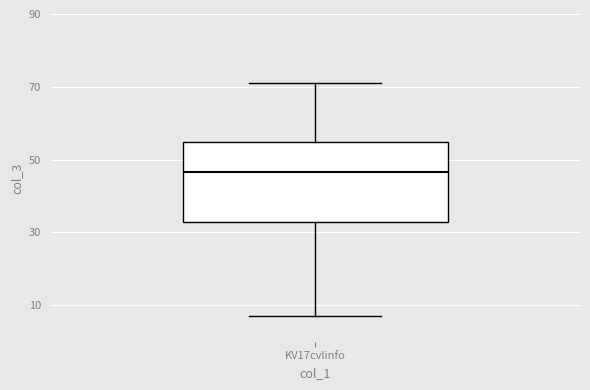

Read this box plot against the y-axis: the position of the median line, the range covered by the box, and the ends of both whiskers. The values are not printed on the chart, so give them approximately, as read against the axis.

median 46, box 34 to 54, whiskers 8 to 72